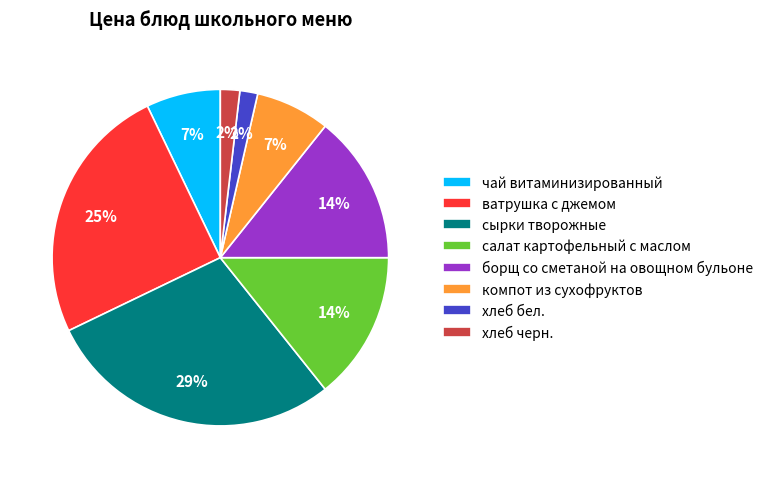

Is сырки творожные the majority of the pie?

No